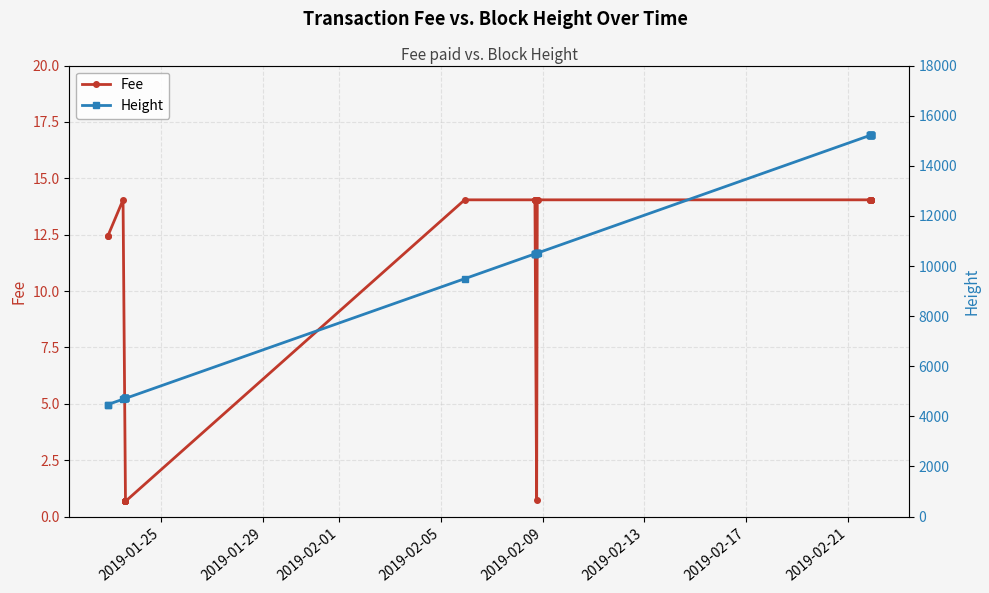

True or false: Fee and Height intersect in this chart.

False